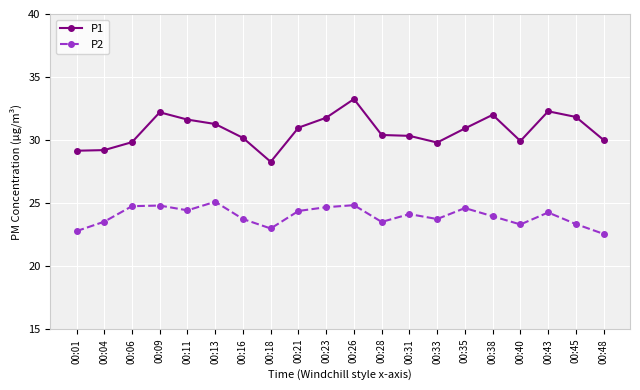

Rank the series at 00:13 from lowest to highest value.

P2, P1